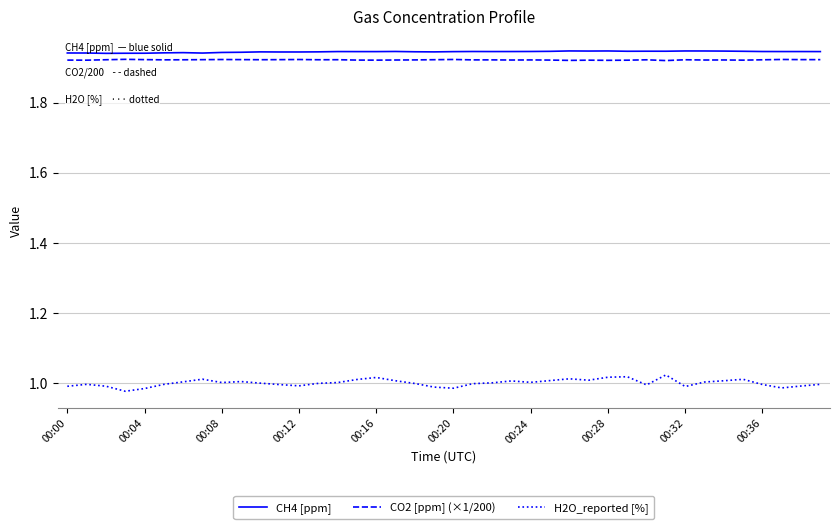

Which series has the largest range (max minus min)?

H2O_reported [%]